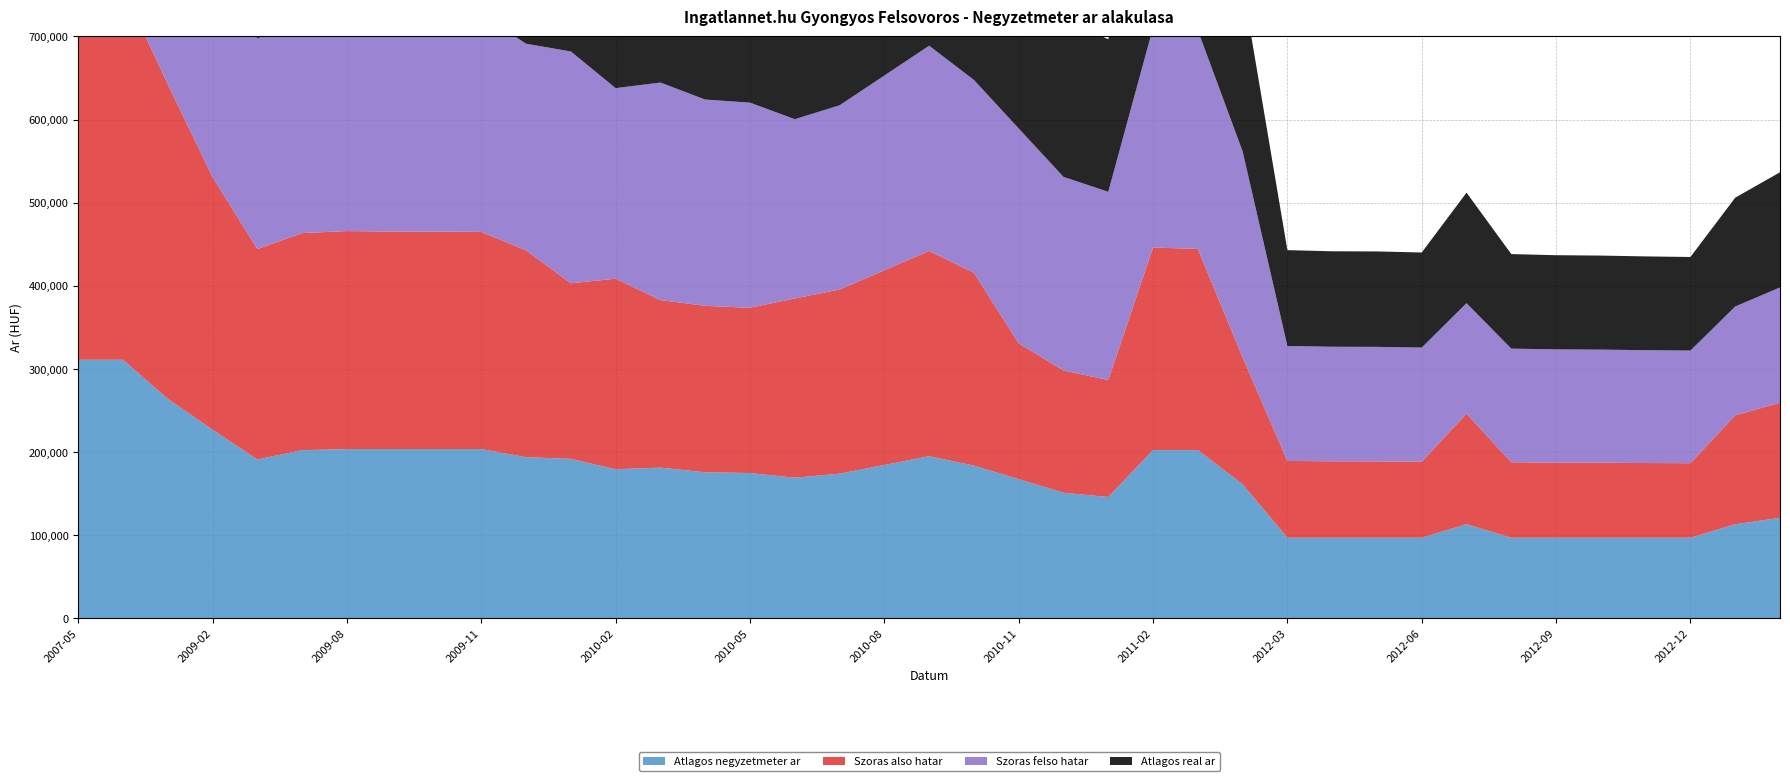

Reading right to left, list all the values displayed in this chart.

Atlagos negyzetmeter ar: 121052	113333	97121	97121	97121	97121	97121	113333	97121	97121	97121	97121	161489	202498	202498	146120	151243	167577	183910	195121	184626	174131	169285	174934	175796	181445	179474	191967	194025	203703	203703	203703	203703	202469	191234	227037	264074	311111	311111
Szoras also hatar: 138520	130905	89605	89841	90168	90317	90766	132918	91401	91829	91890	92352	152547	241976	243550	140588	147021	163279	231852	246830	234156	221480	215564	198728	200147	201417	229132	211151	248570	261196	261499	261575	262183	260974	253053	303608	378287	446824	448572
Szoras felso hatar: 138520	130905	135459	135695	136022	136171	136620	132918	137255	137683	137744	138206	247671	262842	264416	226370	232803	258403	231852	246830	234156	221480	215564	246660	248079	261613	229132	278731	248570	261196	261499	261575	262183	260974	253053	303608	378287	446824	448572
Atlagos real ar: 138520	130905	112532	112768	113095	113244	113693	132918	114328	114756	114817	115279	200109	252409	253983	183479	189912	210841	231852	246830	234156	221480	215564	222694	224113	231515	229132	244941	248570	261196	261499	261575	262183	260974	253053	303608	378287	446824	448572